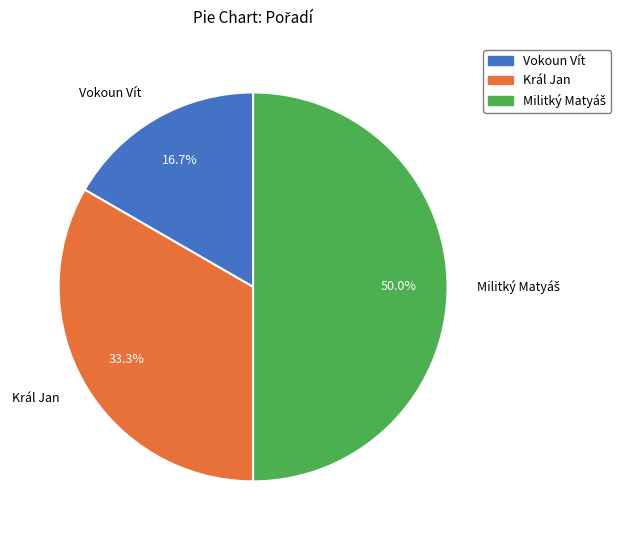

What portion of the pie excludes Král Jan?

66.7%